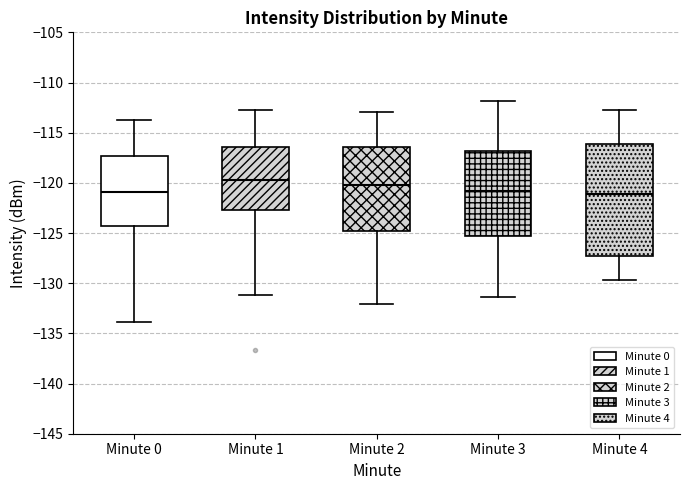

Comparing the boxes themselves (not the whiskers), which one is the tallest?

Minute 4